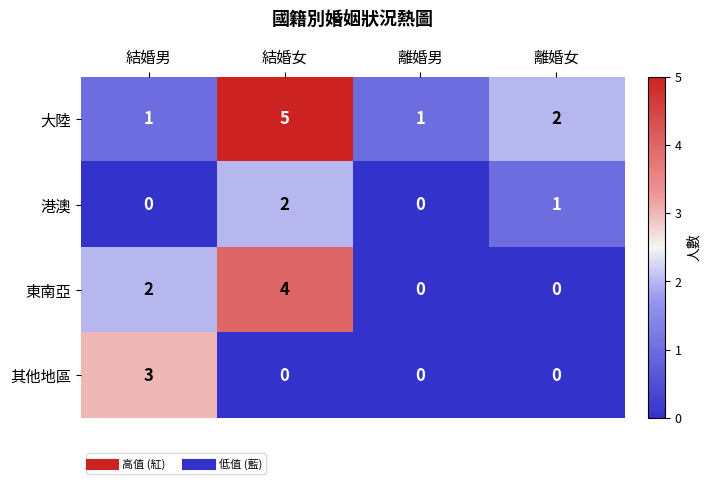

Is it true that 其他地區 equals -2 at 結婚女?

False